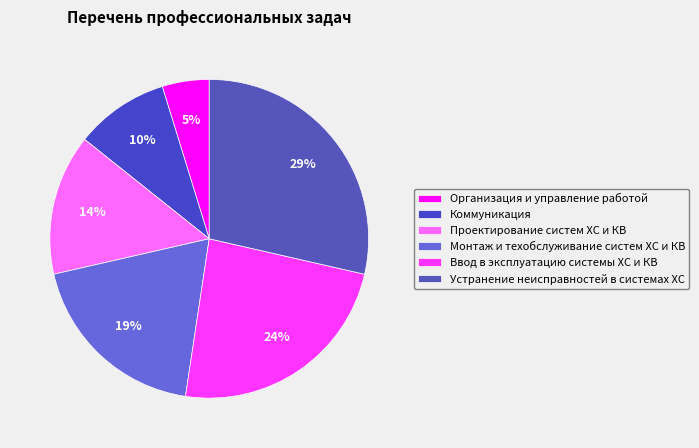

Is Коммуникация the majority of the pie?

No